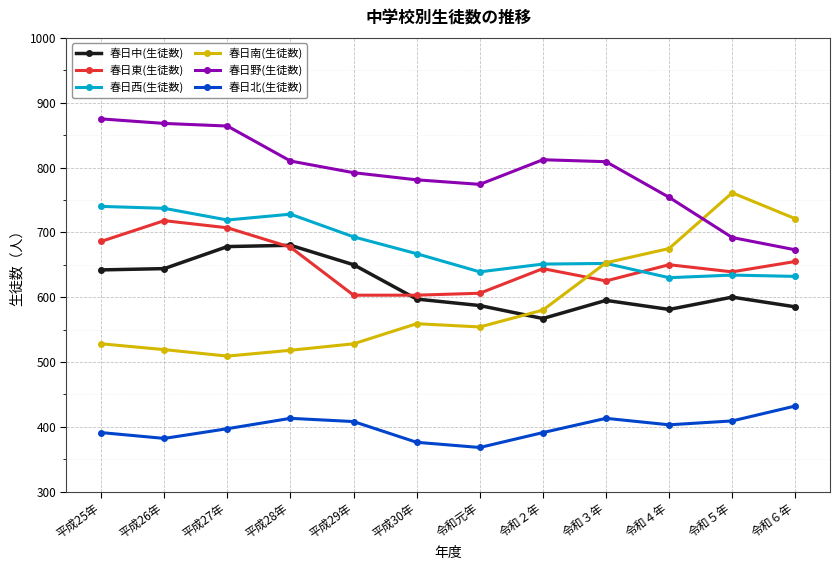

How many intersections are there between 春日東(生徒数) and 春日中(生徒数)?

2